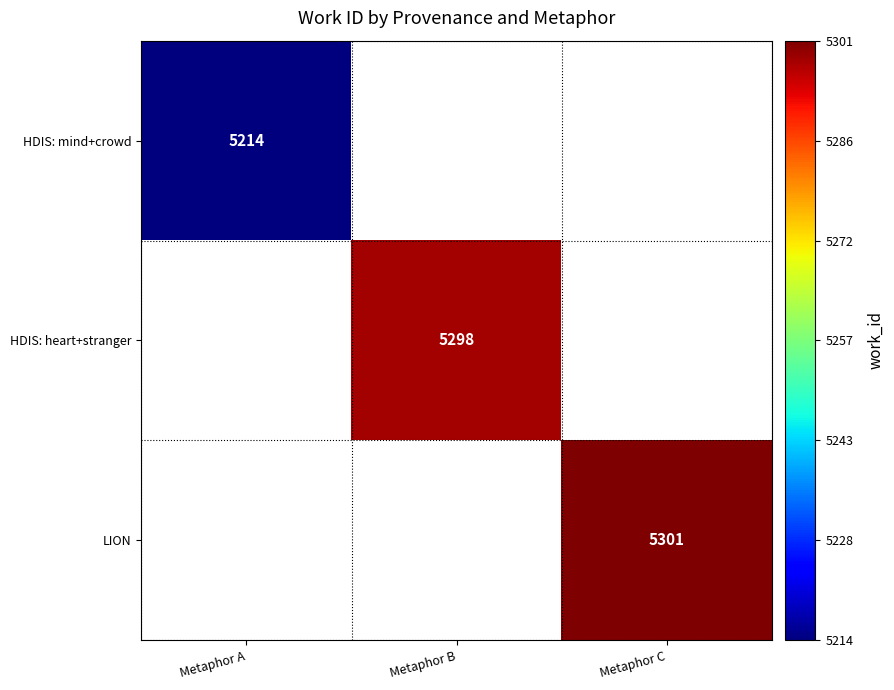

The HDIS: heart+stranger series shows 3125 at Metaphor B. True or false?

False